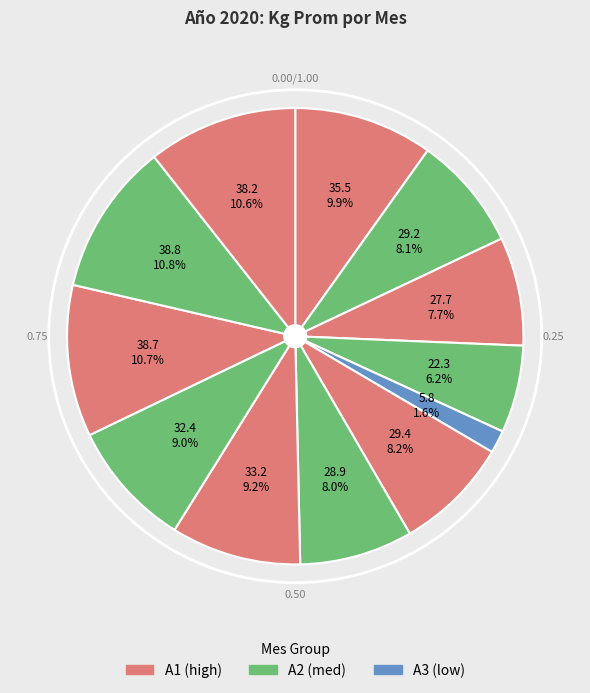

How many slices are in this pie chart?

12